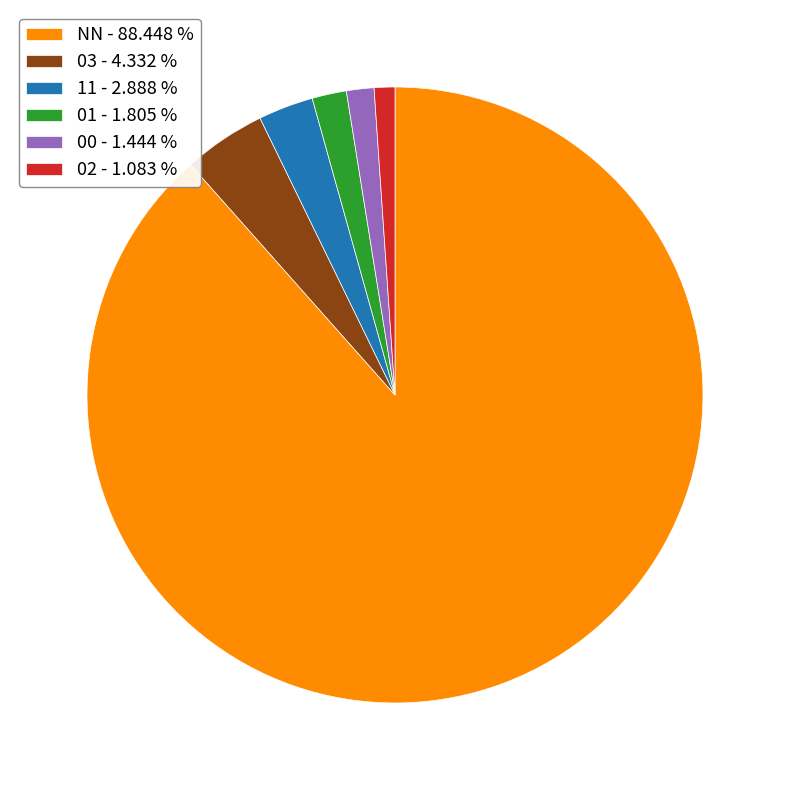

Is 01 - 1.805 % the majority of the pie?

No